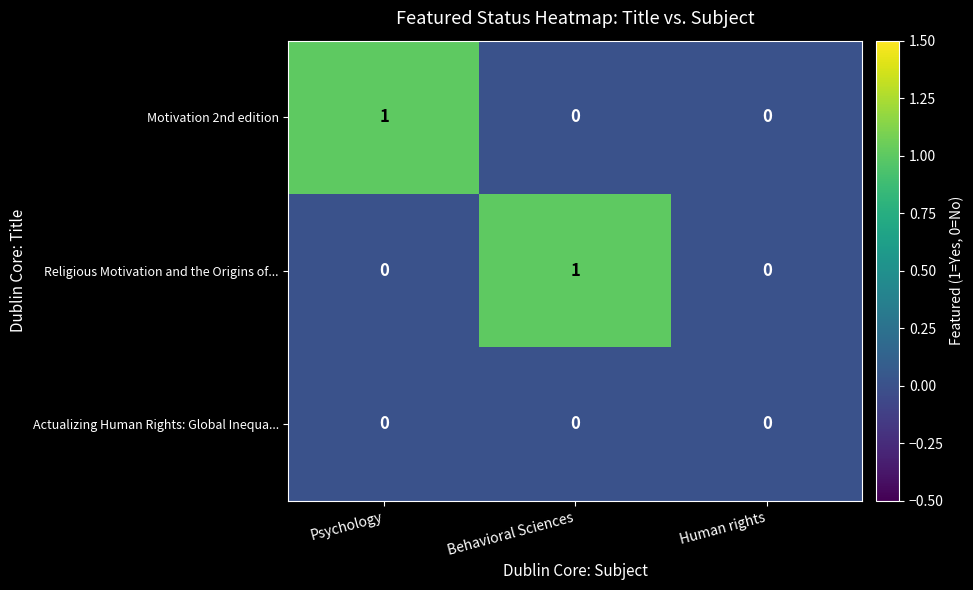

Is it true that Actualizing Human Rights: Global Inequa... equals 0 at Human rights?

True